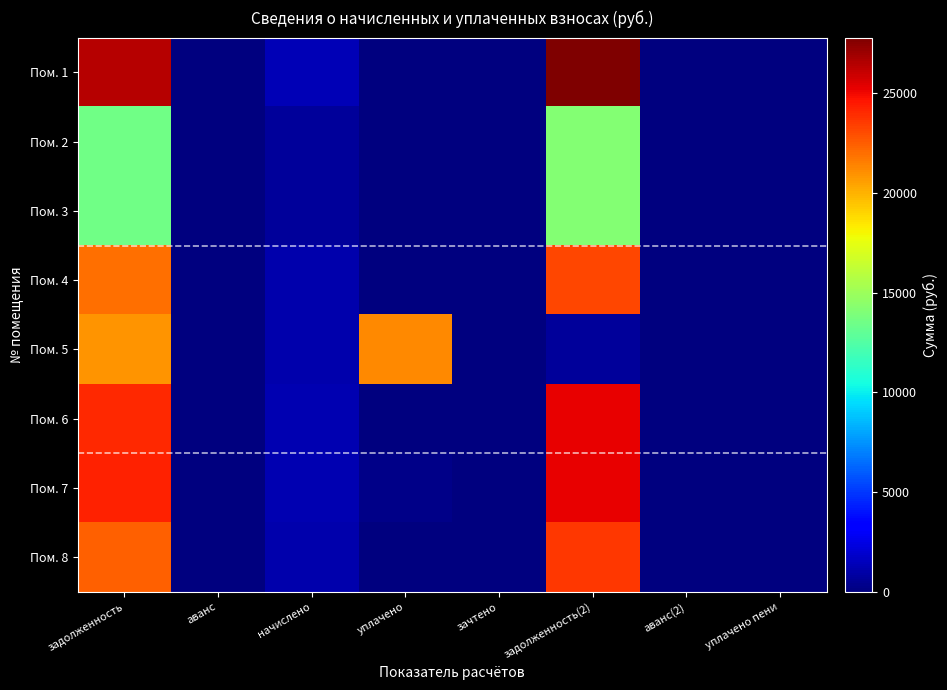

How many categories are shown in the chart?

8